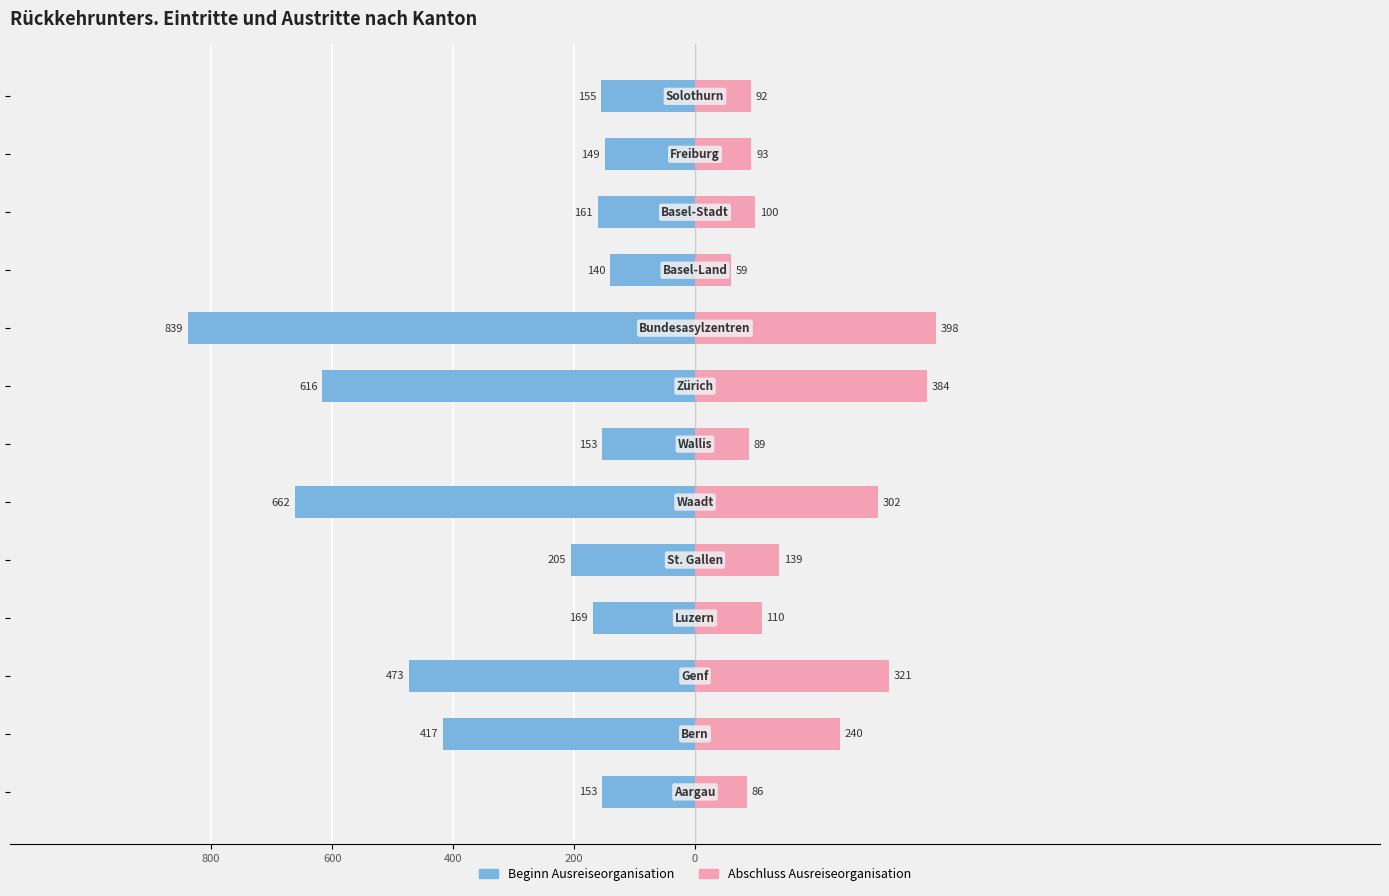

What is the value of the Beginn Ausreiseorganisation bar at the 12th from the left?

-149